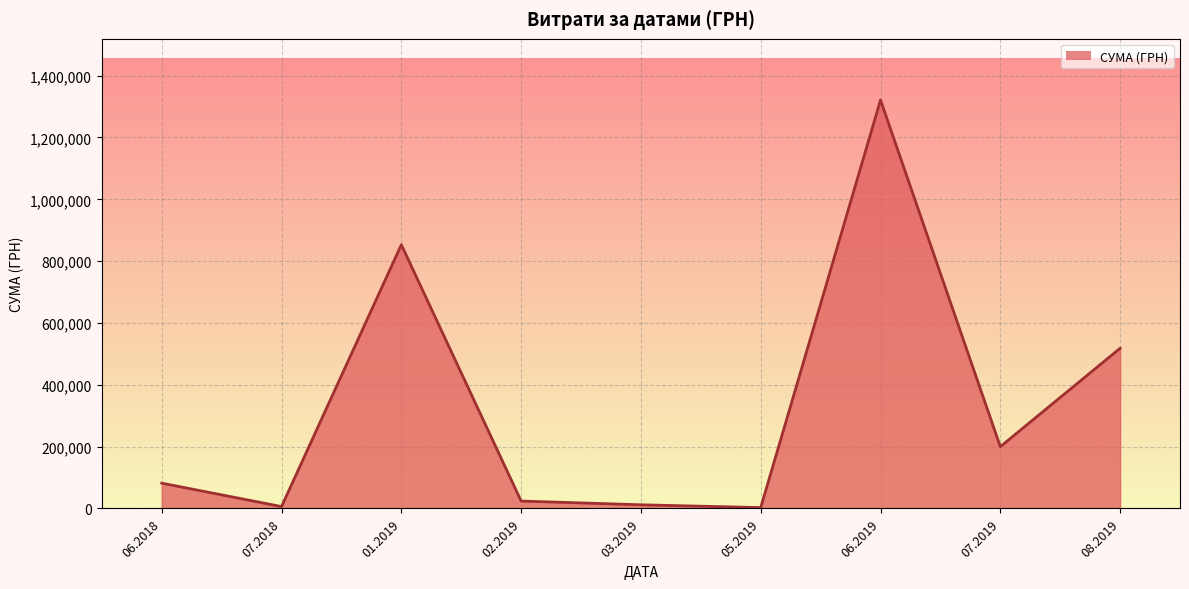

Between 06.2018 and 06.2019, which is larger?

06.2019